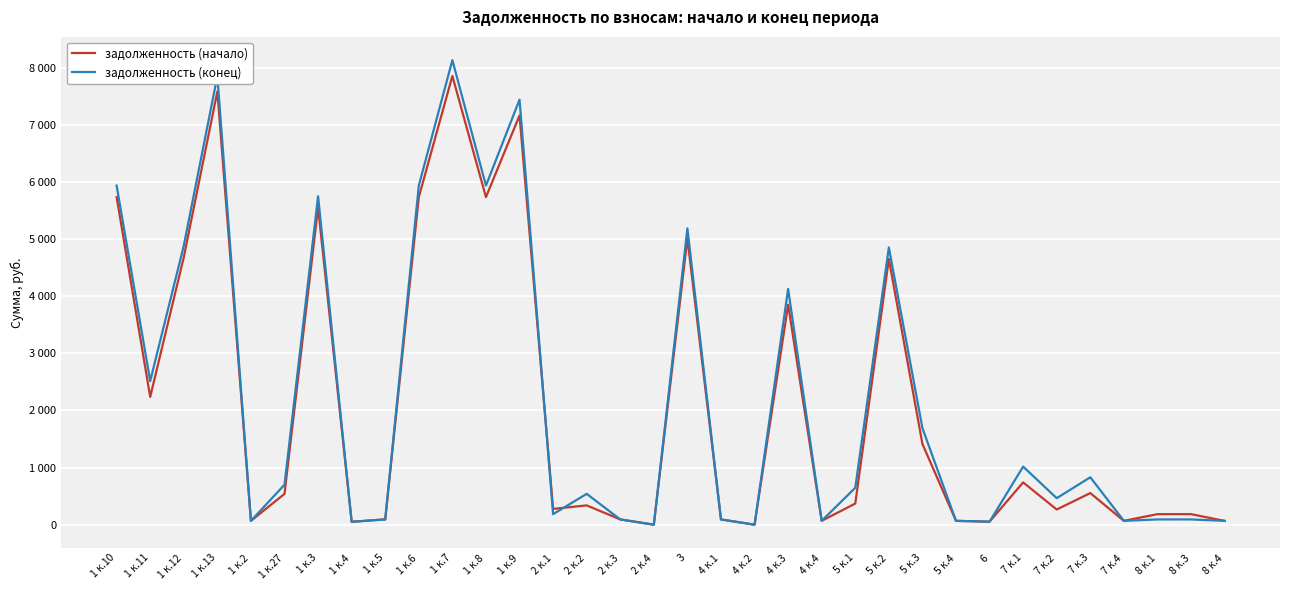

What is the sum of all задолженность (конец) values?

75526.6